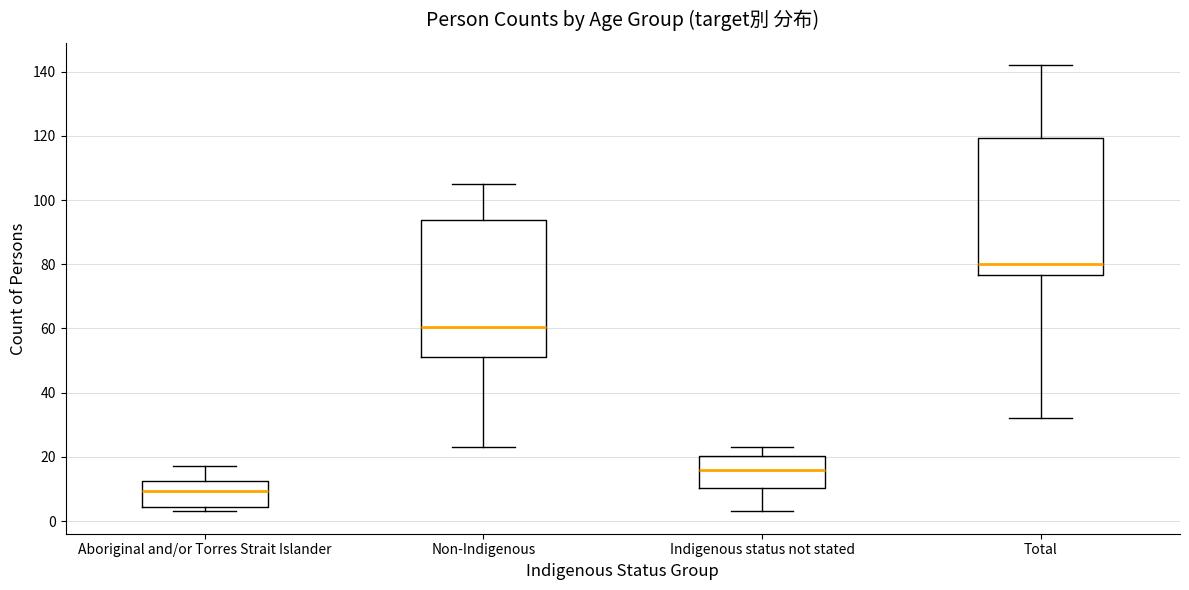

Reading left to right, read every box against the y-axis: the position of its median line, the range the box covers, and the ends of its whiskers. The values are not printed on the chart, so give them approximately, as read against the axis.

Aboriginal and/or Torres Strait Islander: median 10, box 4 to 12, whiskers 4 (just below the box's lower edge) to 18
Non-Indigenous: median 60, box 52 to 94, whiskers 24 to 106
Indigenous status not stated: median 16, box 10 to 20, whiskers 4 to 24
Total: median 80, box 76 to 120, whiskers 32 to 142